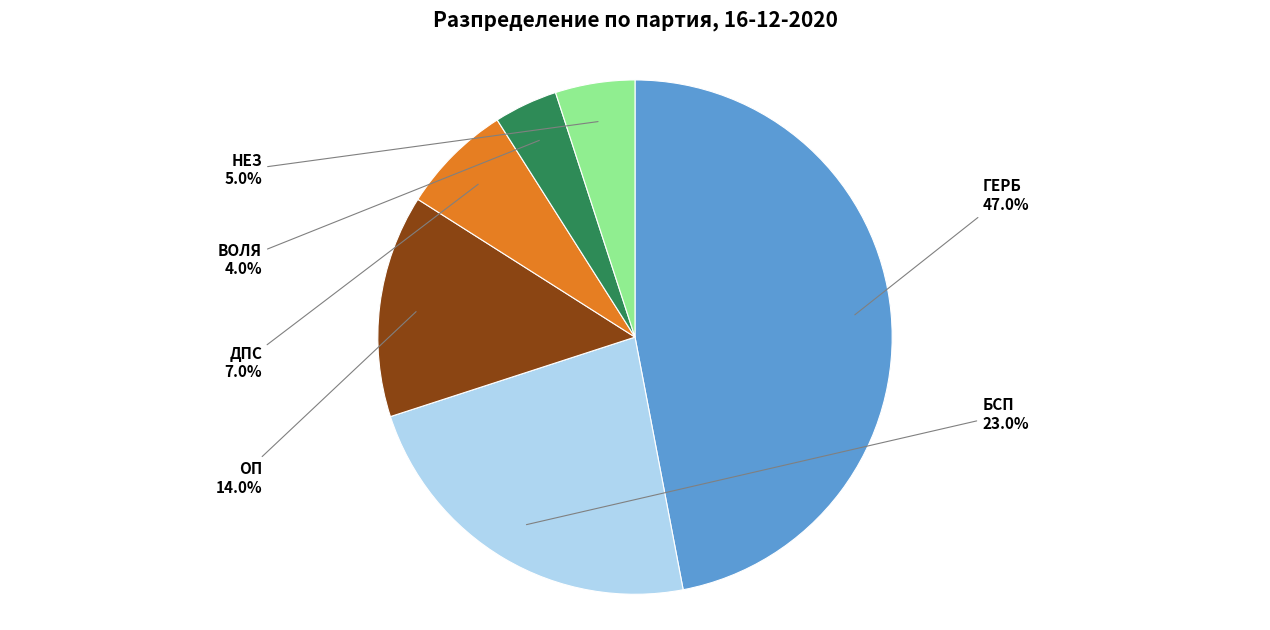

To the nearest percent, what percentage of the pie is ДПС?

7%